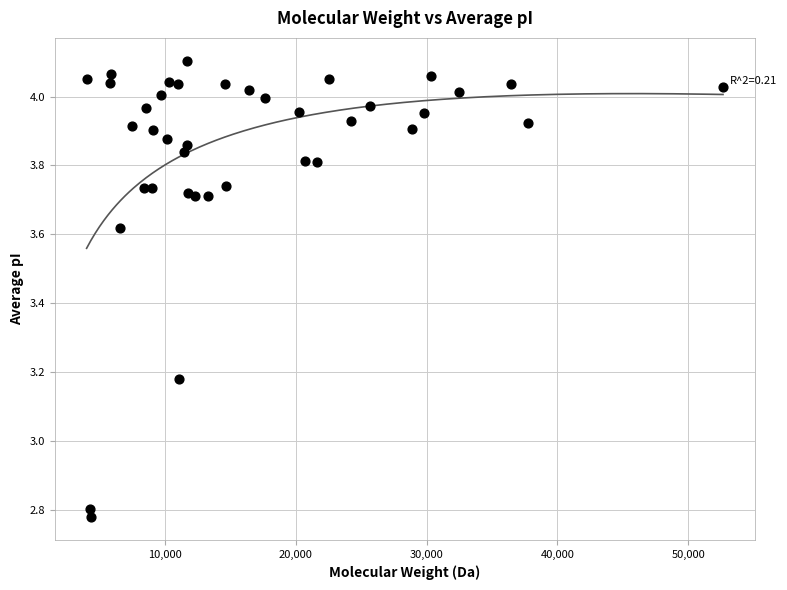

What is the range of Y values (max minus min)?

1.3